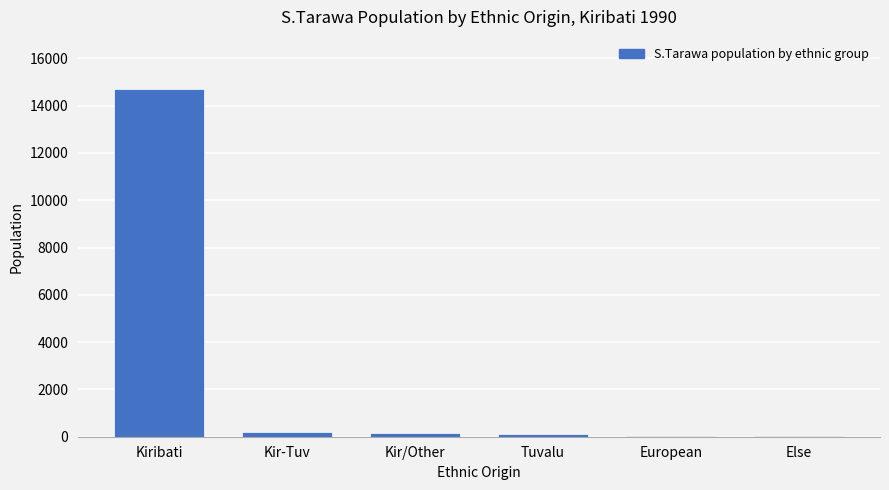

At which label is the value closest to 7358?

Kir-Tuv